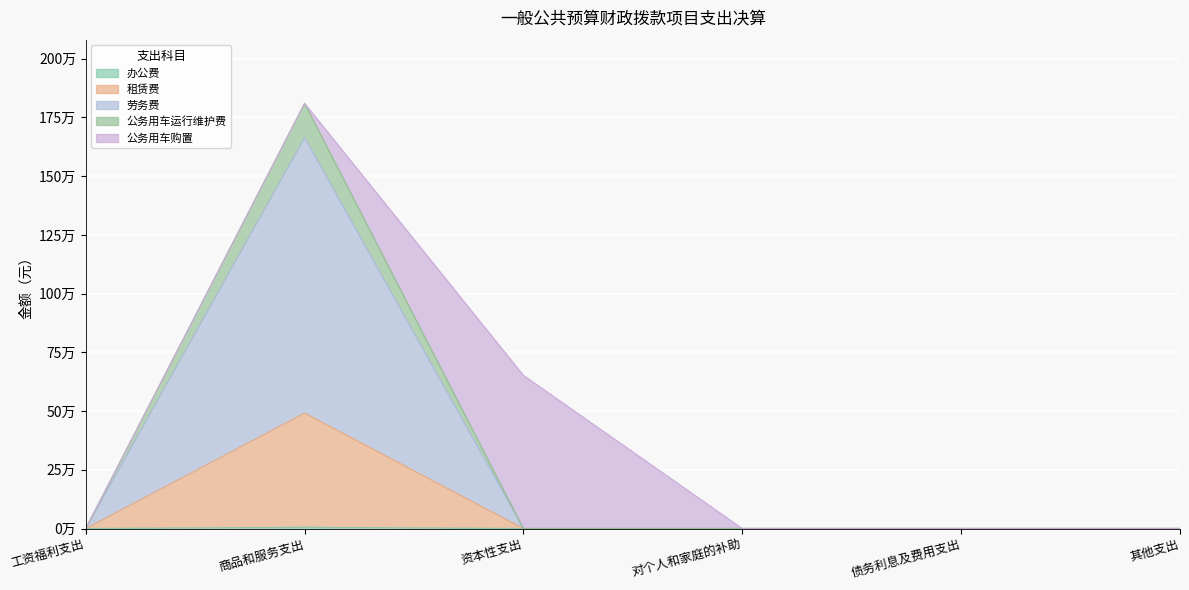

Between 对个人和家庭的补助 and 其他支出, which series saw the biggest shift?

办公费